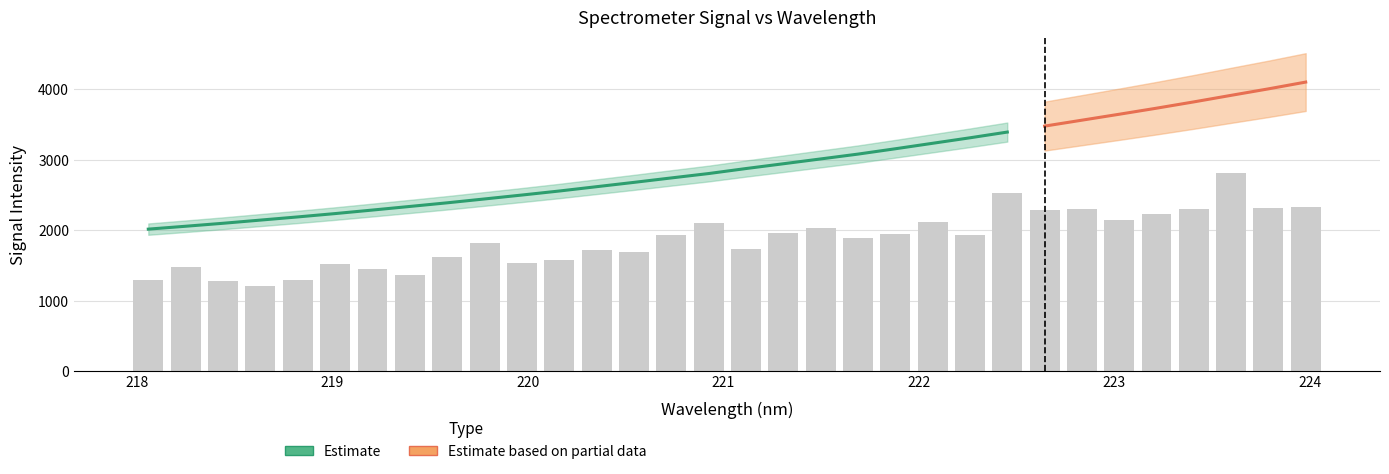

Rank the categories by Estimate value from lowest to highest.

0, 1, 2, 3, 4, 5, 6, 7, 8, 9, 10, 11, 12, 13, 14, 15, 16, 17, 18, 19, 20, 21, 22, 23, 24, 25, 26, 27, 28, 29, 30, 31